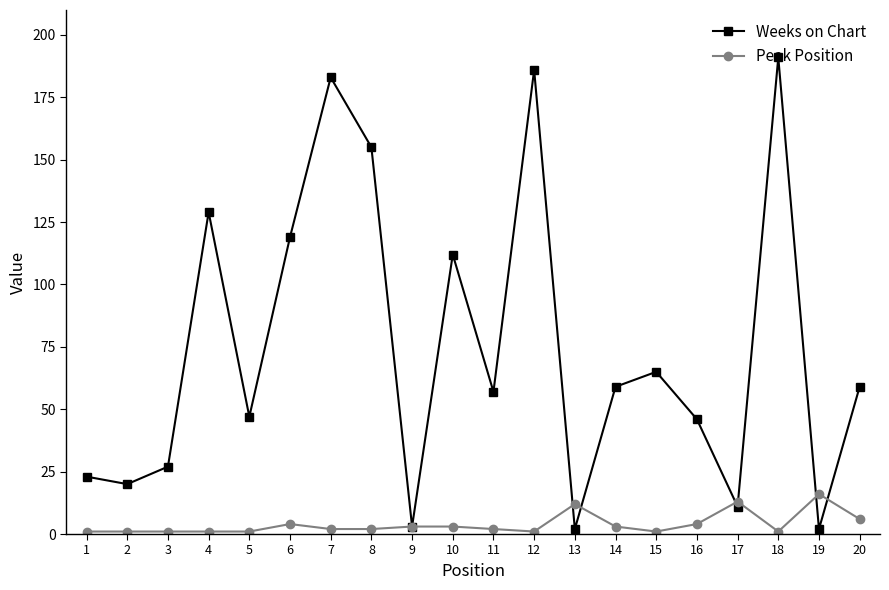

Is it true that Weeks on Chart equals 284 at 18?

False